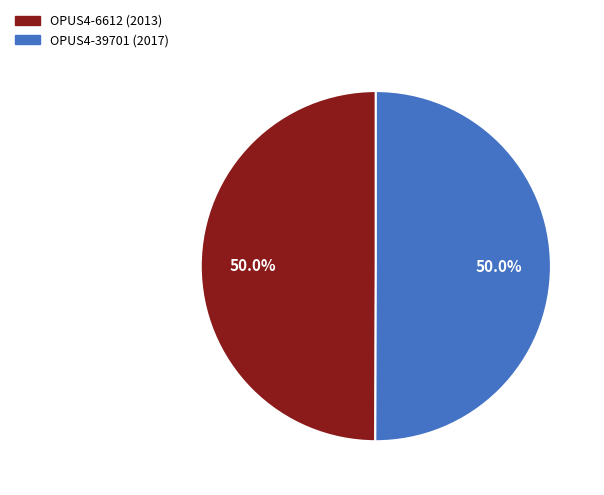

How much of the chart is everything except OPUS4-39701?

50.0%